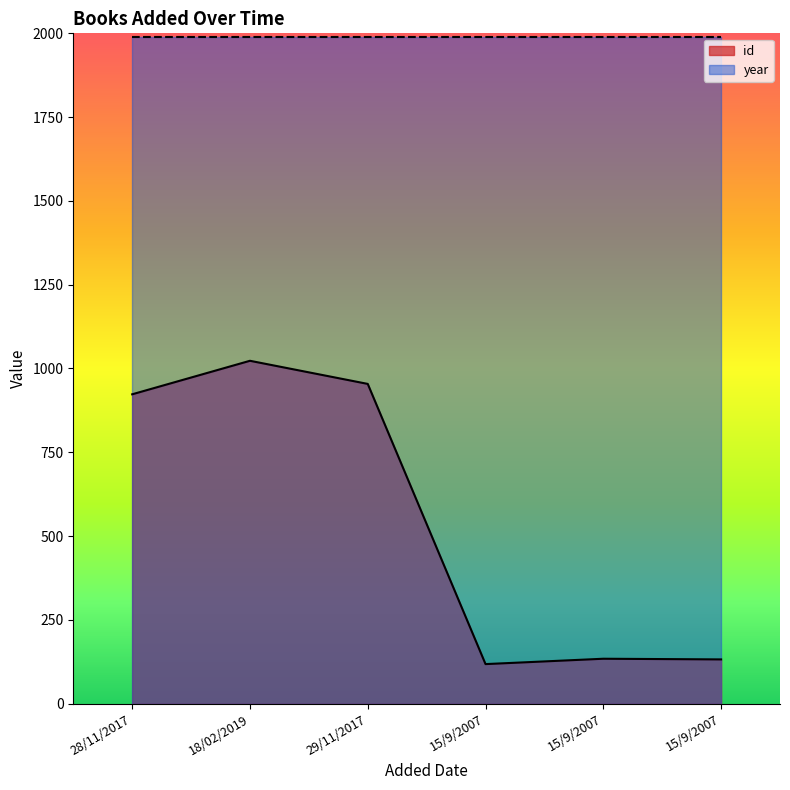

What is the difference between the second highest and minimum values?

836